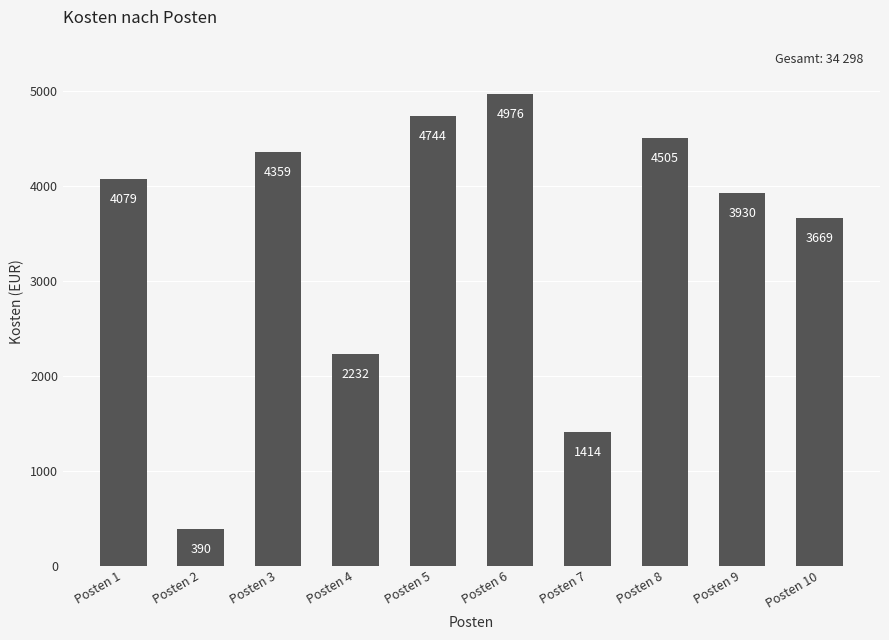

Rank the categories by value from highest to lowest.

Posten 6, Posten 5, Posten 8, Posten 3, Posten 1, Posten 9, Posten 10, Posten 4, Posten 7, Posten 2